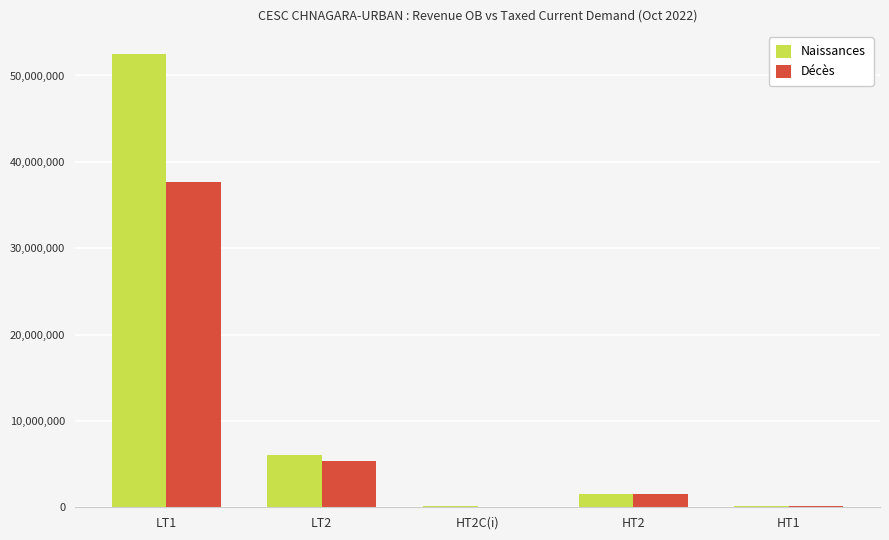

Between LT2 and HT2, which series saw the biggest shift?

Naissances